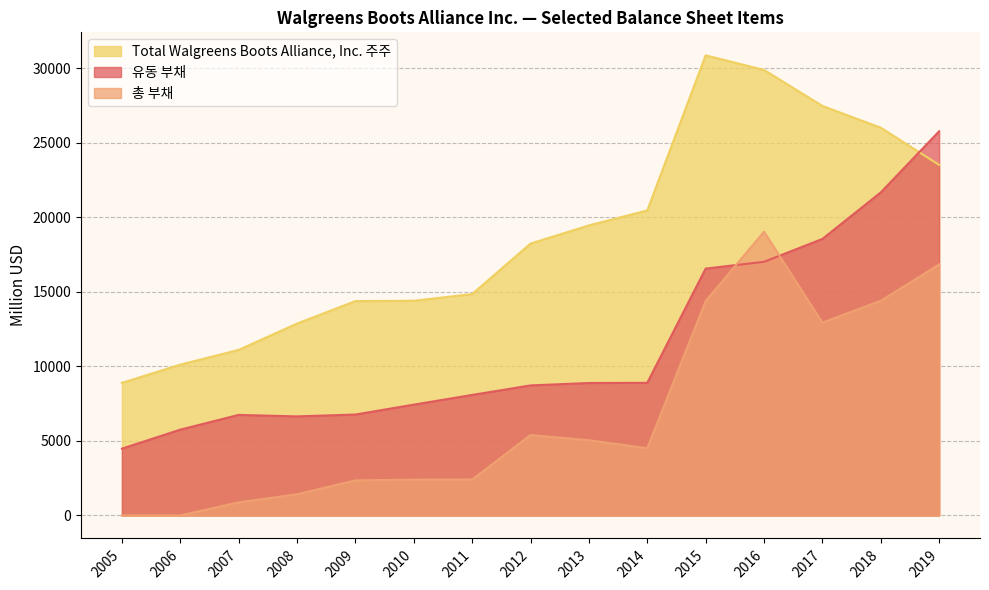

Which series has the largest total across all categories?

Total Walgreens Boots Alliance, Inc. 주주